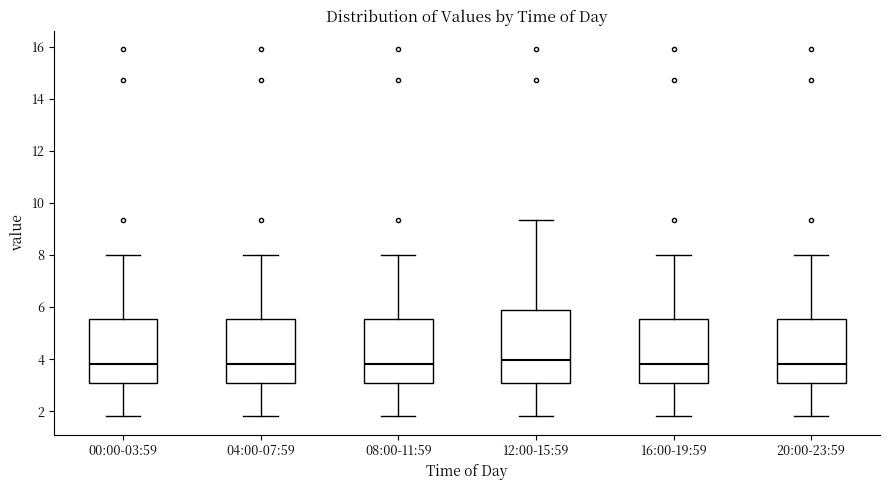

Which box is the tallest, from its lower edge to its upper edge?

12:00-15:59